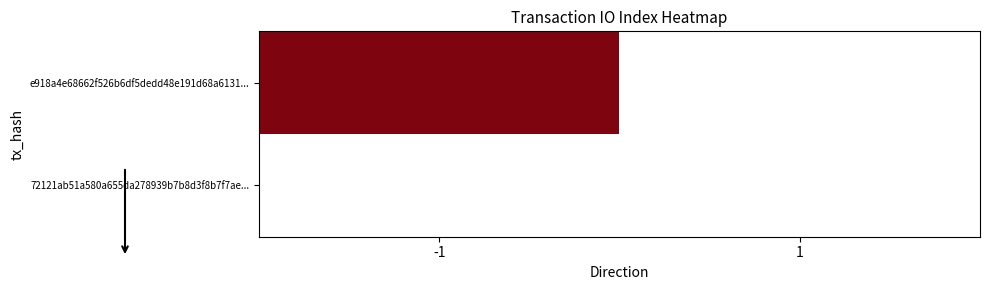

Which label corresponds to the smallest value in the chart?

1